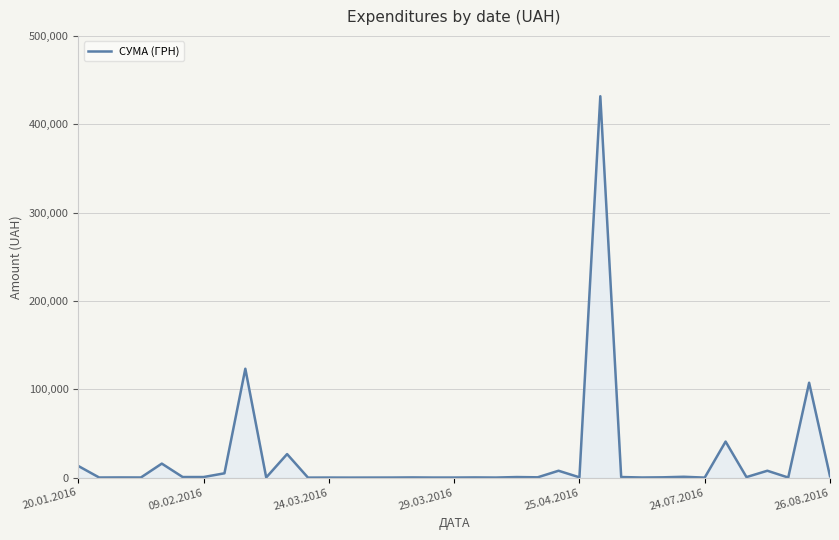

Count the number of categories in the chart.

37